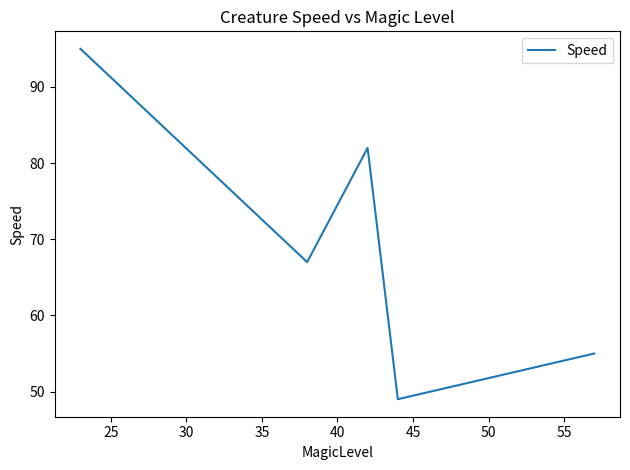

True or false: there are more than 0 points higher than both neighbors.

True